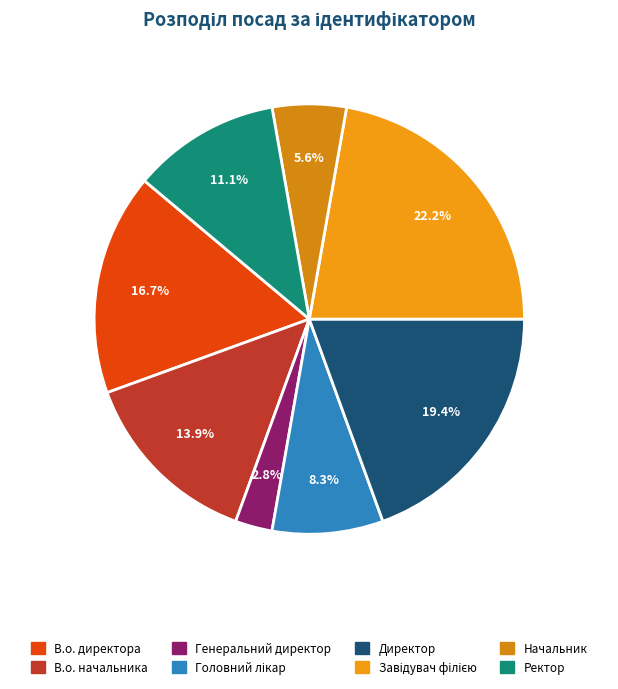

To the nearest percent, what is the difference between the largest and smallest slice percentages?

19%